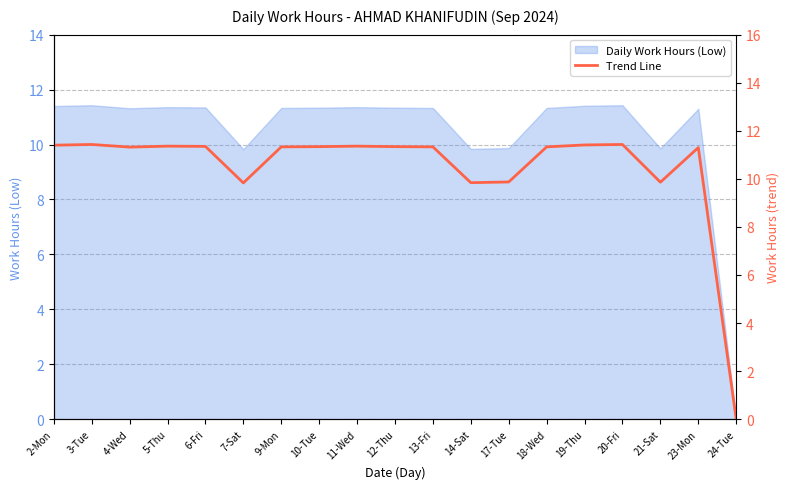

Approximately how many times larger is the value at 12-Thu compared to 7-Sat?

1.2